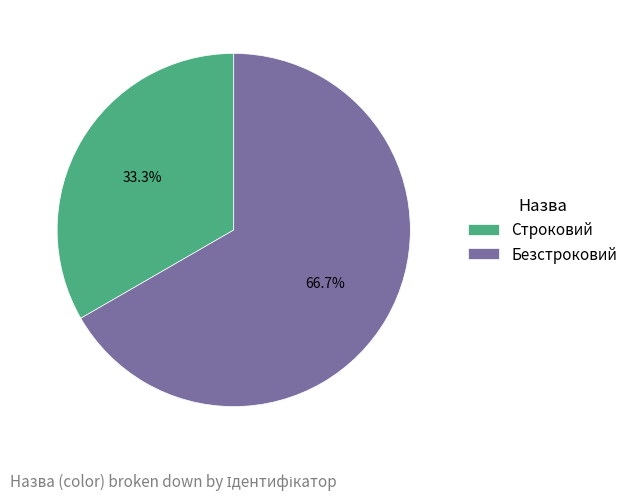

What is the largest slice in the pie chart?

Безстроковий